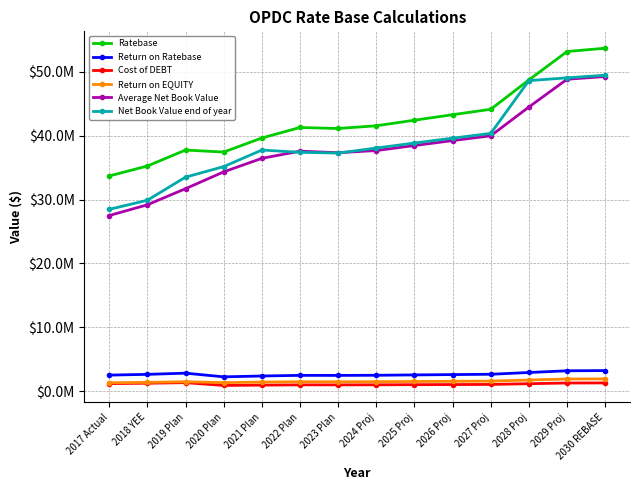

Does the chart have visible grid lines?

Yes